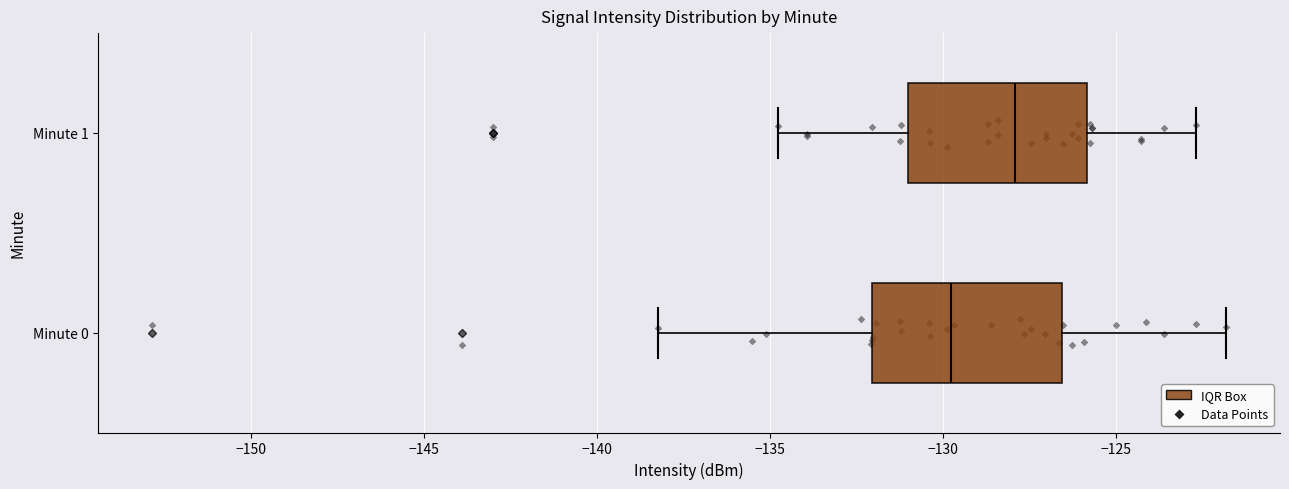

Reading bottom to top, read every box against the x-axis: the position of its median line, the range the box covers, and the ends of its whiskers. The values are not printed on the chart, so give them approximately, as read against the axis.

Minute 0: median -130.0, box -132.0 to -126.5, whiskers -138.0 to -122.0
Minute 1: median -128.0, box -131.0 to -126.0, whiskers -135.0 to -122.5